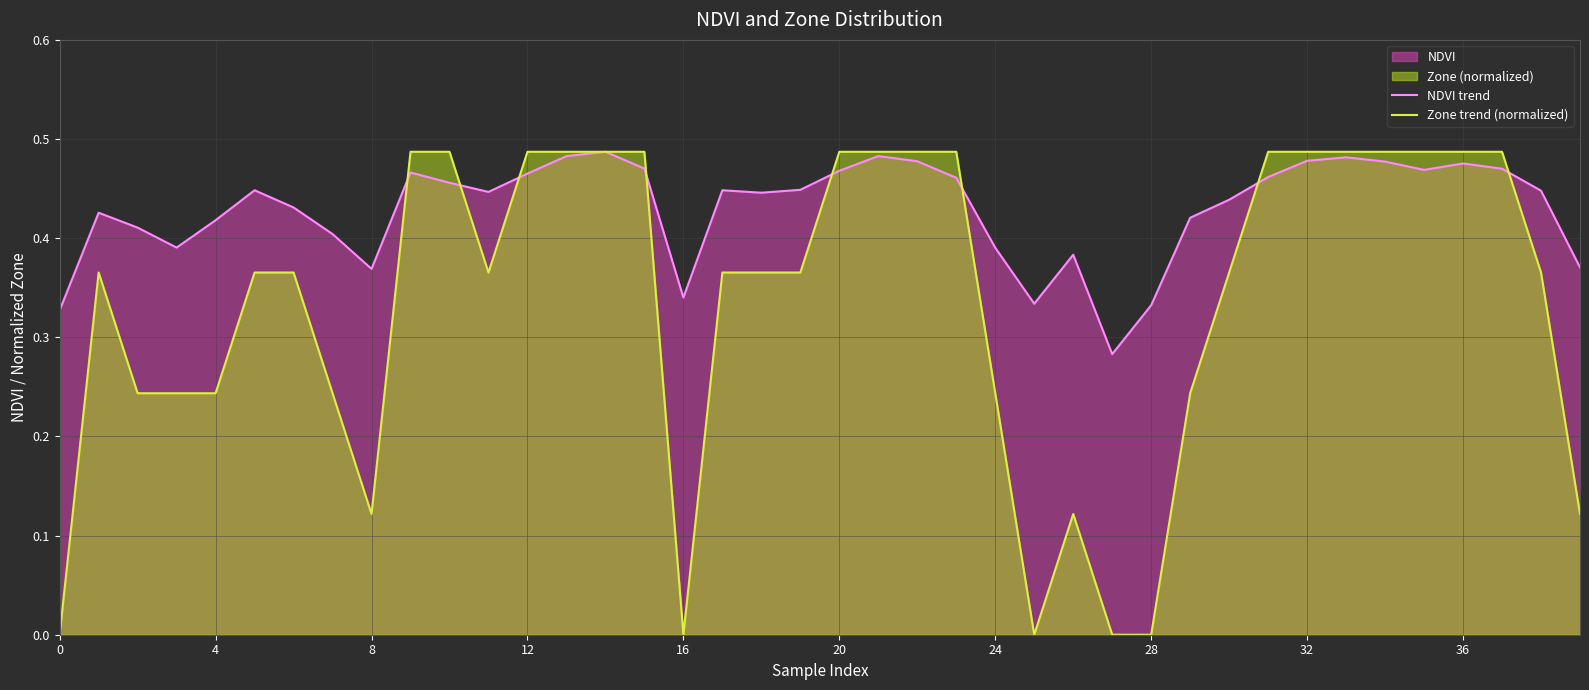

What is the label of the 32nd point from the left?

31